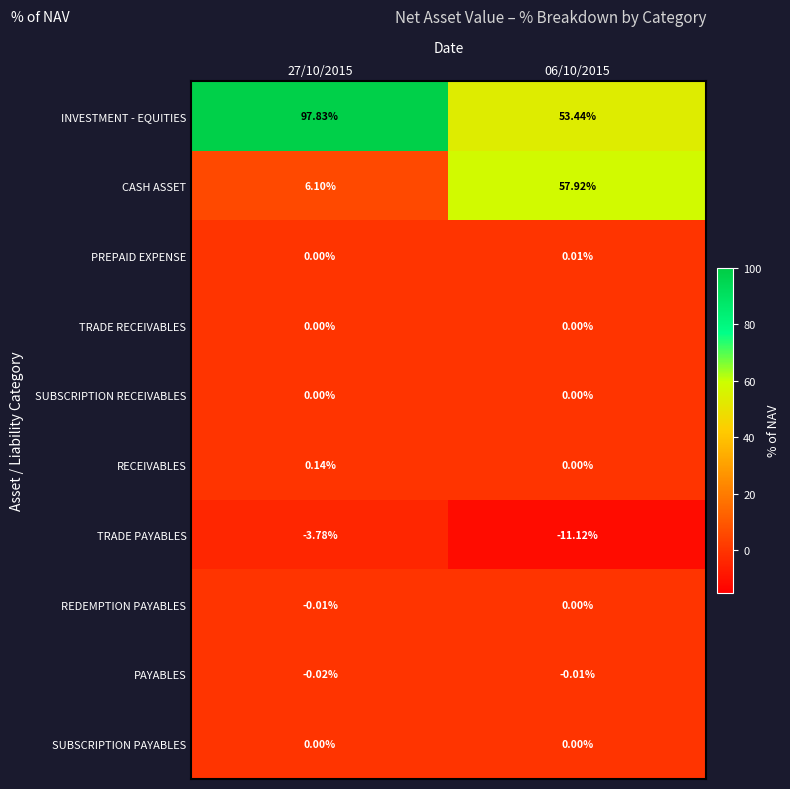

Between 27/10/2015 and 06/10/2015, which series saw the biggest shift?

CASH ASSET